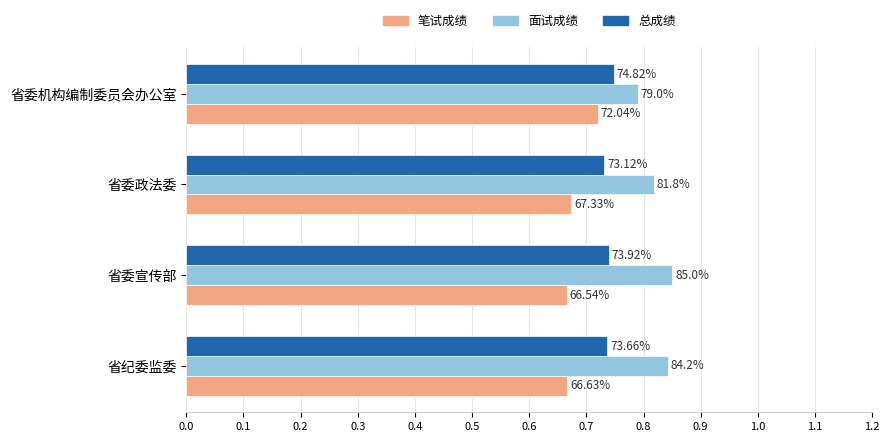

What are all the series names shown in the legend?

笔试成绩, 面试成绩, 总成绩